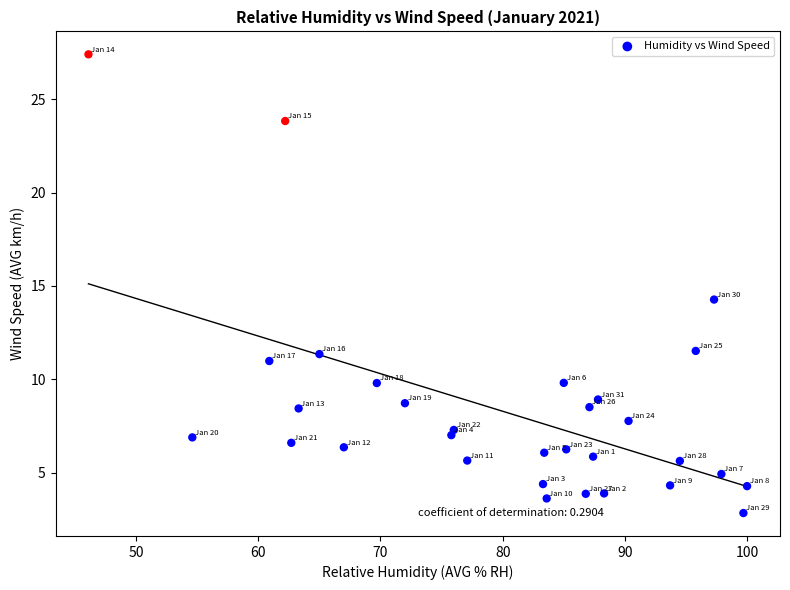

What Y value in the scatter plot is closest to 15?

14.3